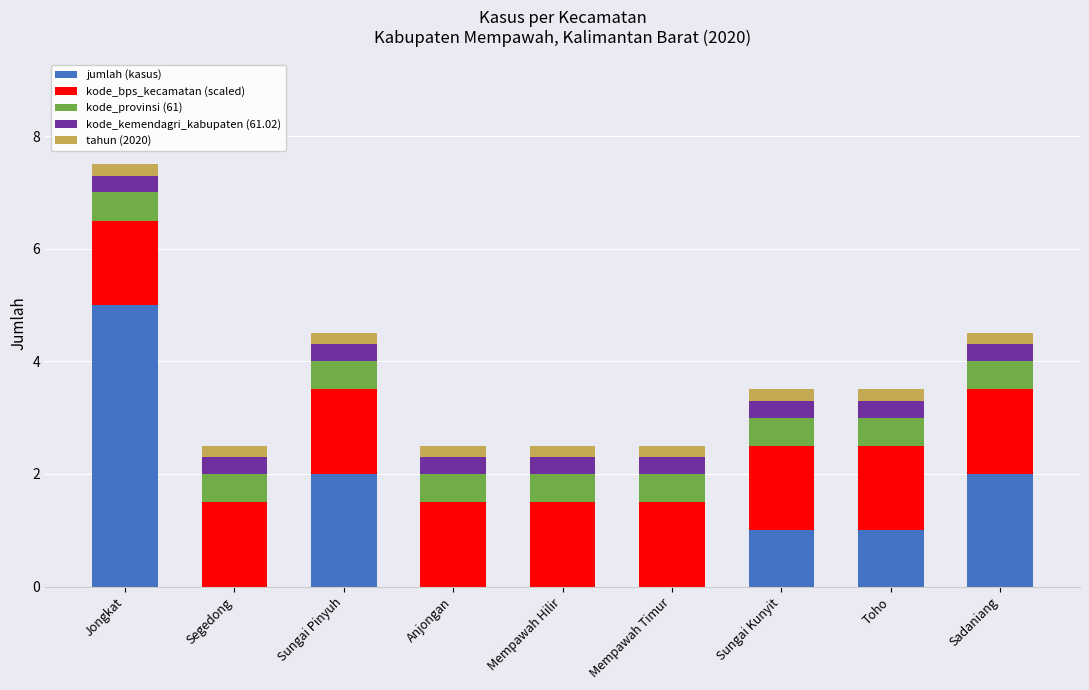

Count the jumlah (kasus) values in the range 0 to 2.

8